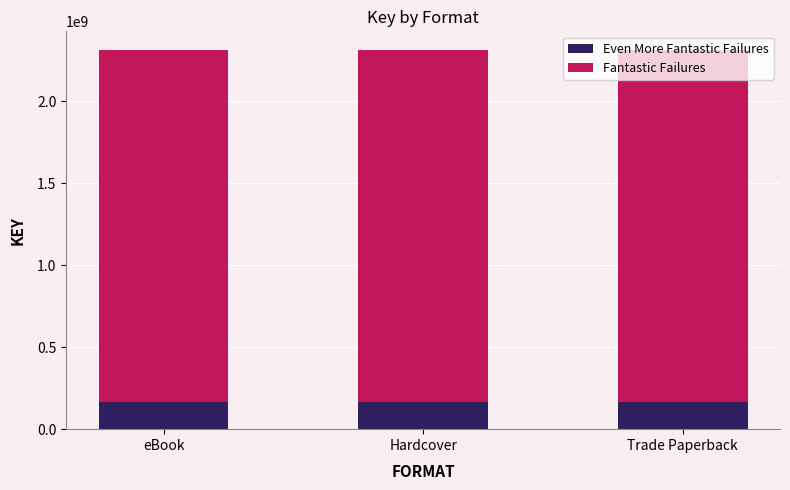

Rank the categories by Fantastic Failures value from highest to lowest.

eBook, Hardcover, Trade Paperback